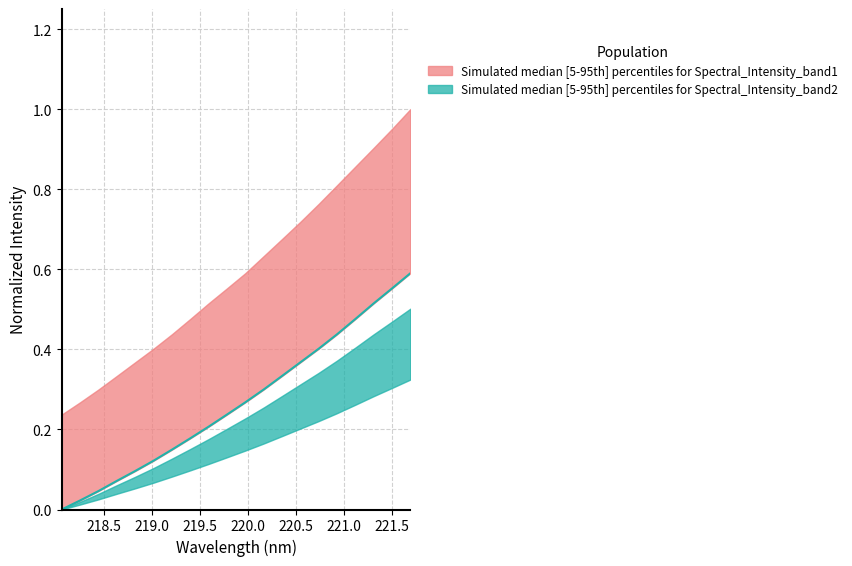

Where is the data nearest to the value 0?

218.0596